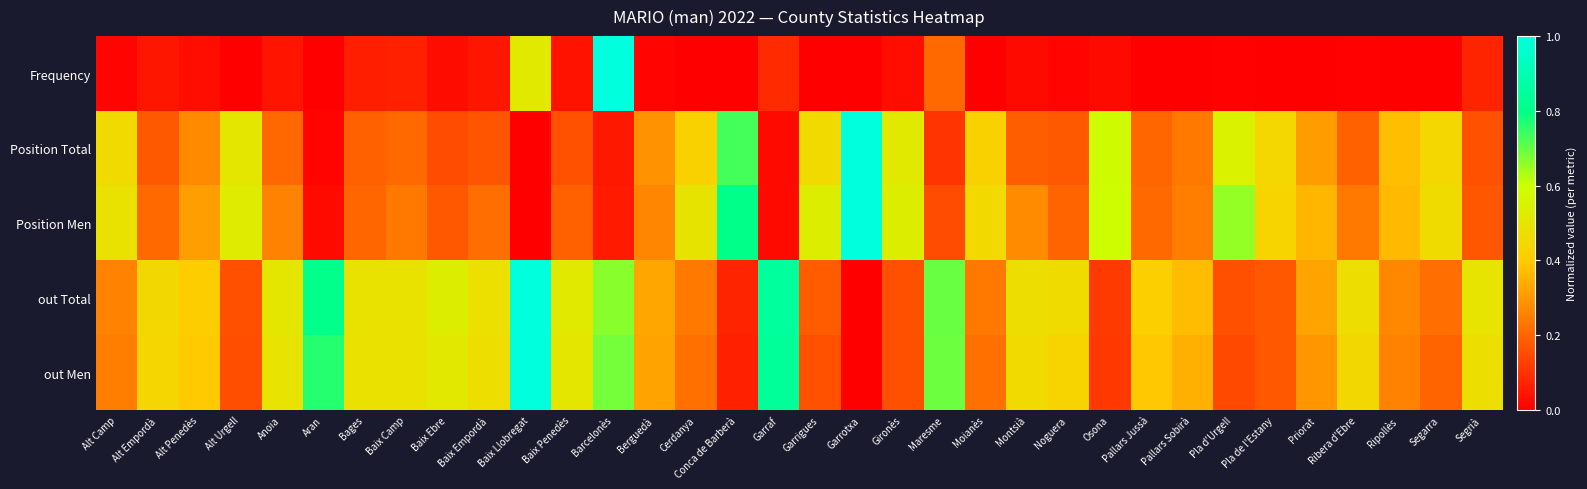

At Priorat, list the series in order from smallest to largest.

Frequency, out Men, Position Total, out Total, Position Men